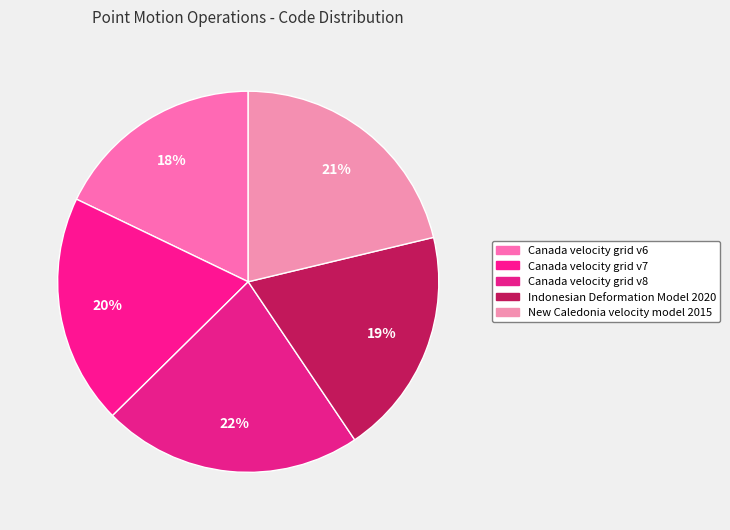

How many segments does this pie chart have?

5